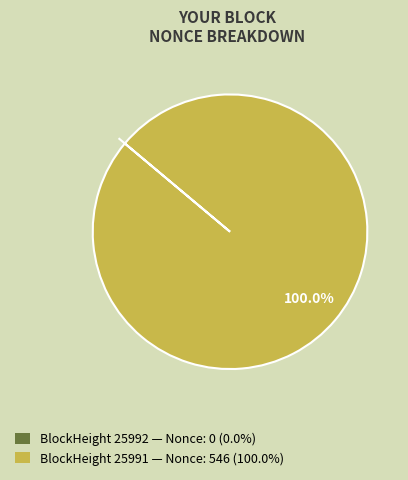

Is there a majority slice in this chart?

Yes